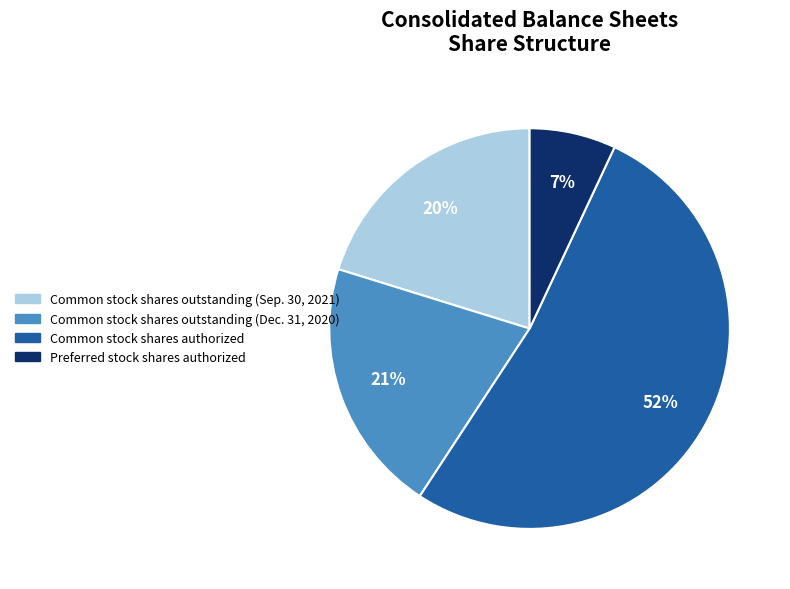

Count the number of slices in the pie.

4